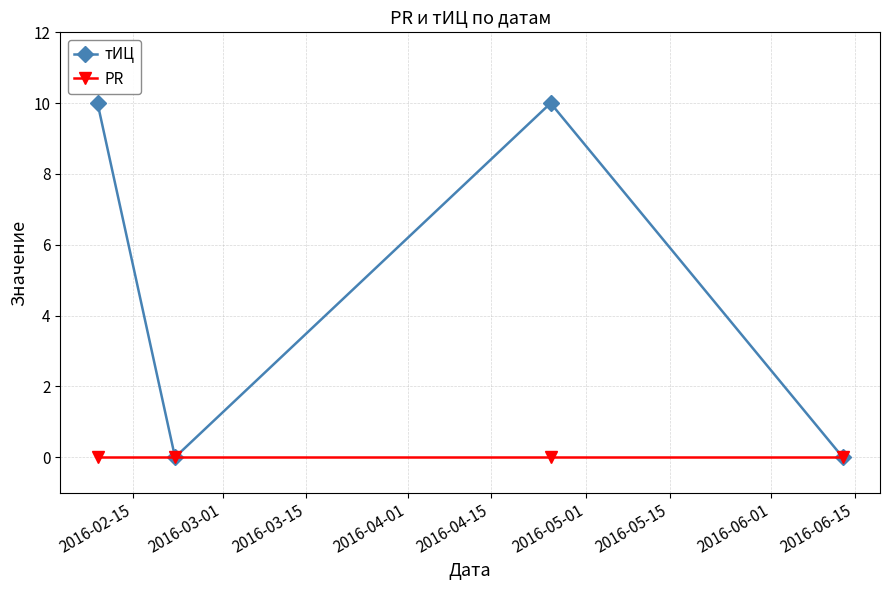

What is the maximum value for тИЦ?

10